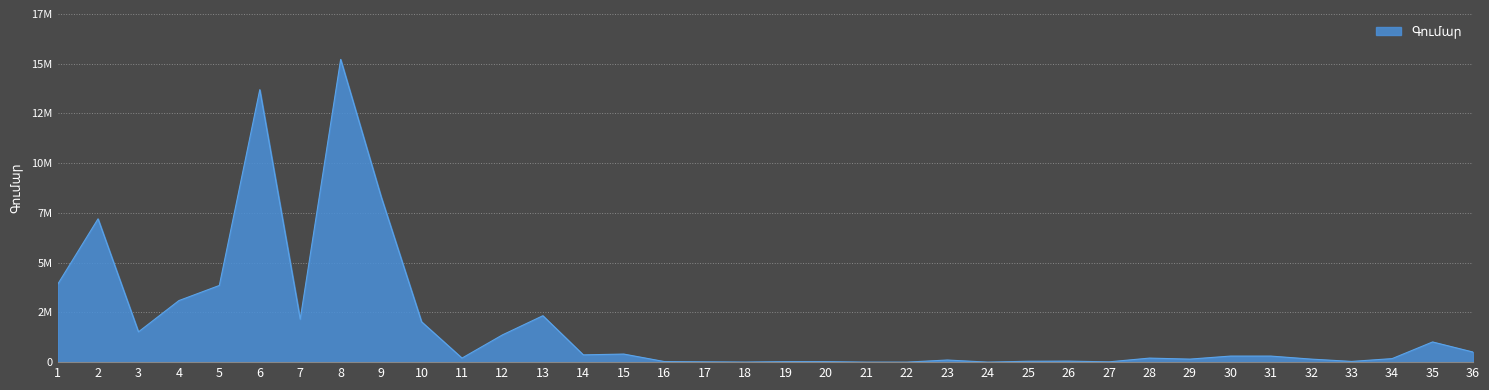

What is the approximate value at 4?

3050000